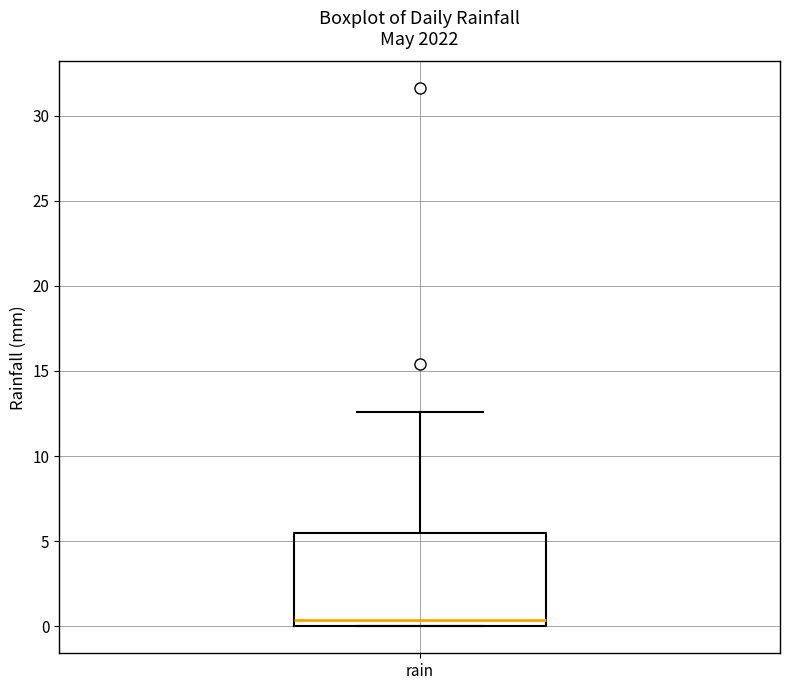

Read this box plot against the y-axis: the position of the median line, the range covered by the box, and the ends of both whiskers. The values are not printed on the chart, so give them approximately, as read against the axis.

median 0.5, box 0.0 to 5.5, whiskers 0.0 to 12.5